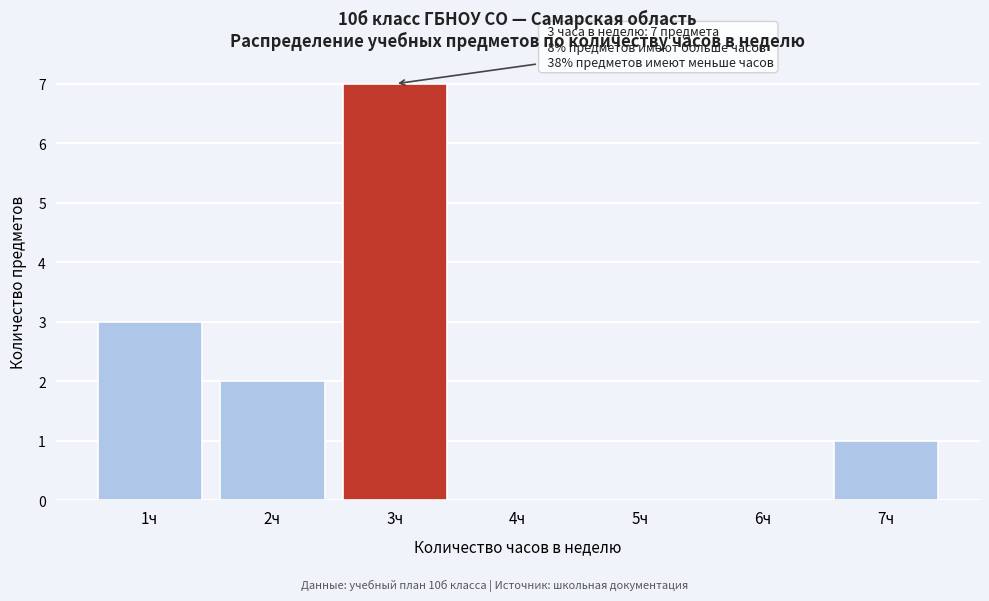

Over which range of the x-axis is the bar tallest?

2.5 to 3.5